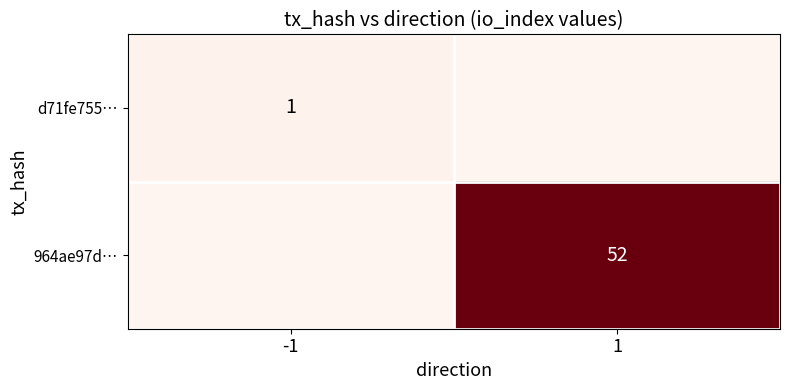

True or false: 964ae97d… has a value of 78 at 1.

False